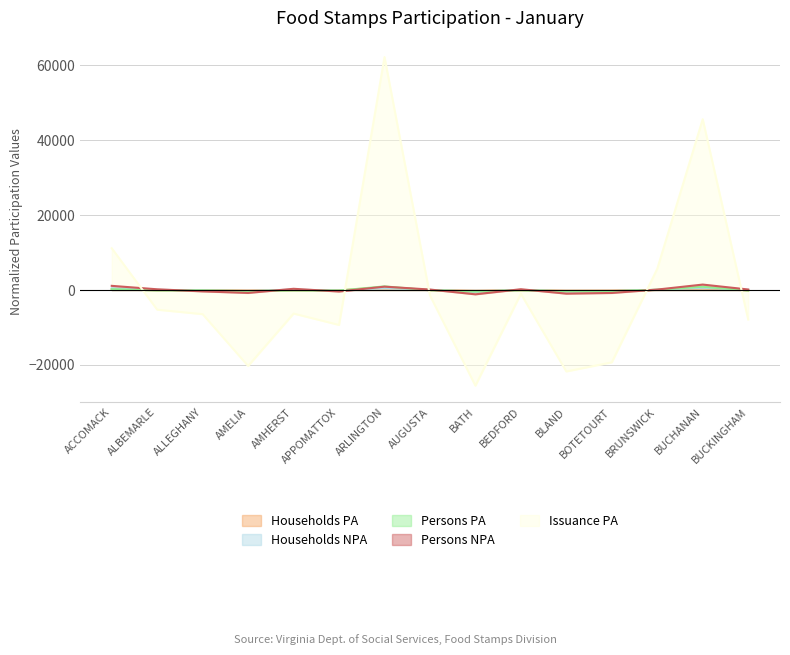

What is the sum of the Households NPA values at BUCHANAN and AMELIA?

254.9